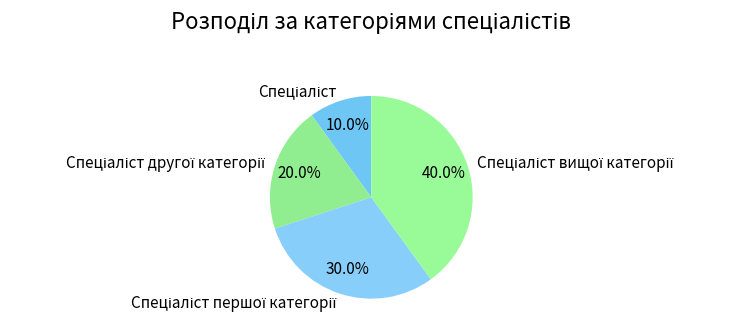

Does any single category account for the majority?

No